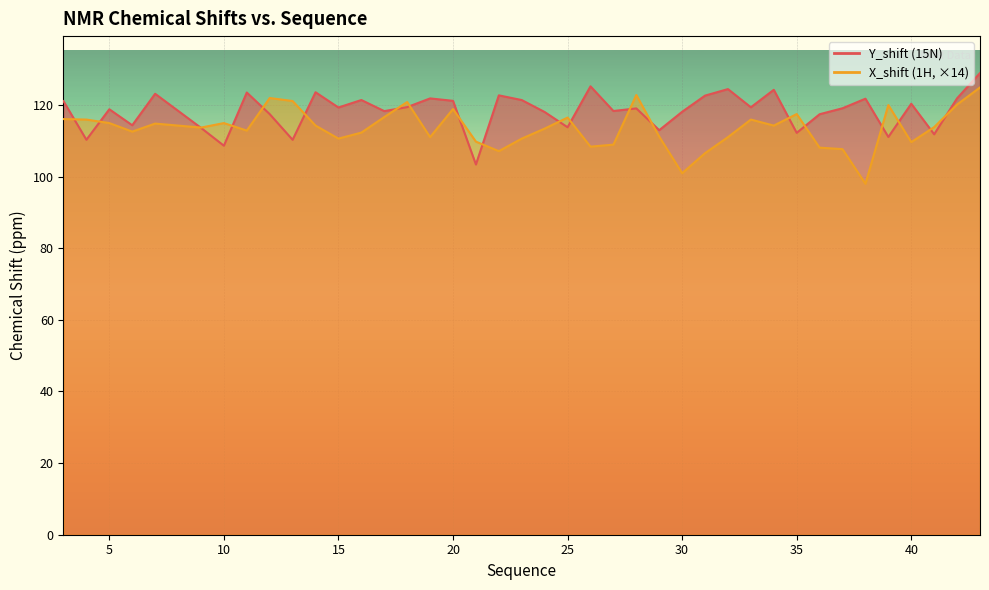

How many values in the Y_shift (15N) series are below 119?

18